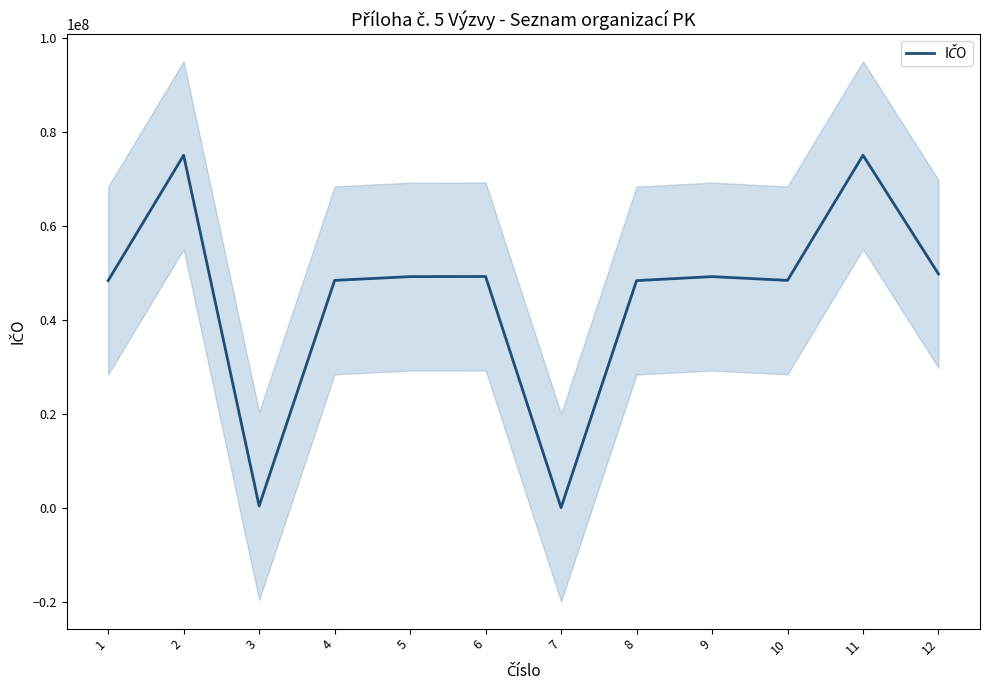

At which label does the data first exceed 49180312?

2